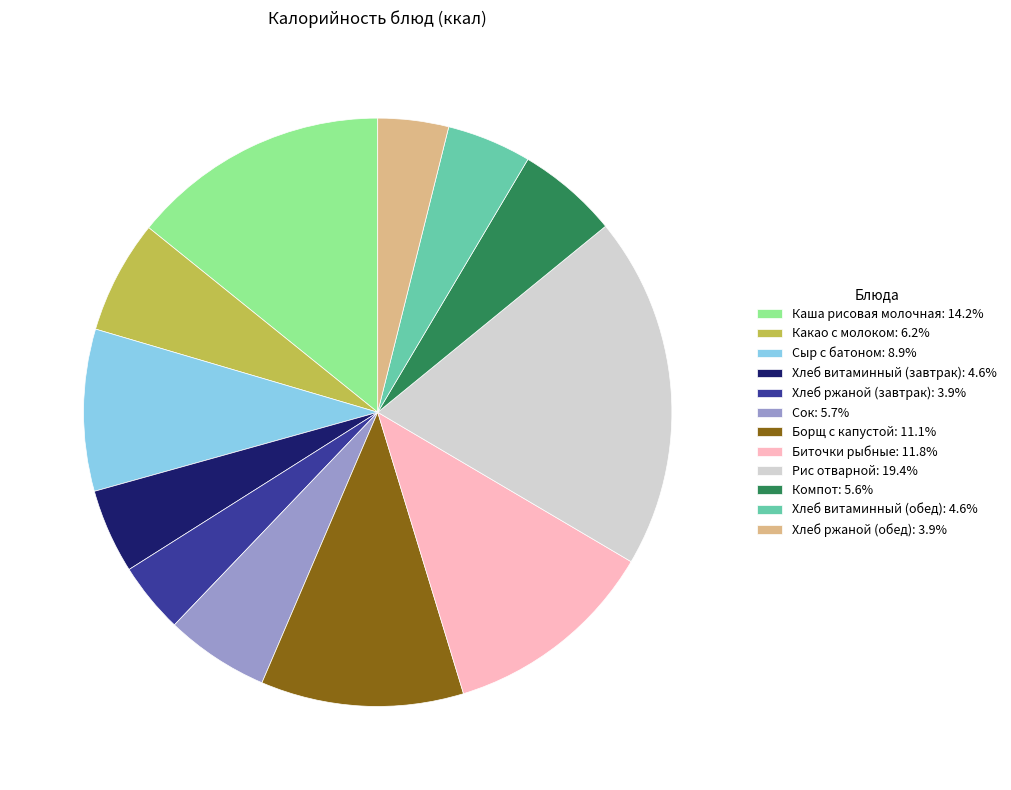

Is there a majority slice in this chart?

No